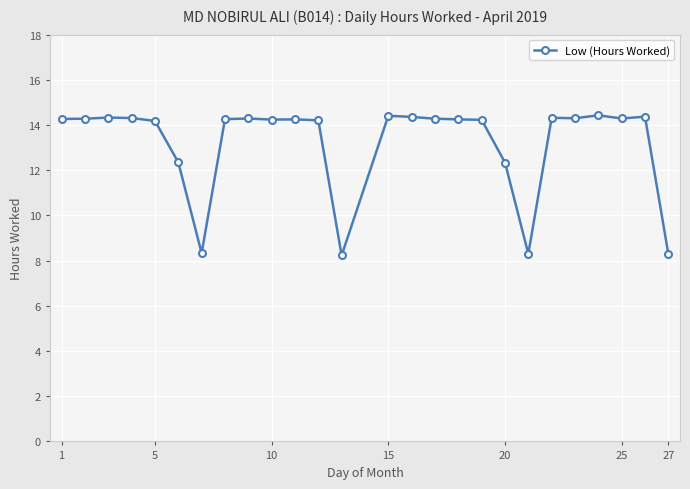

What is the value of the 21st point from the left?

14.3